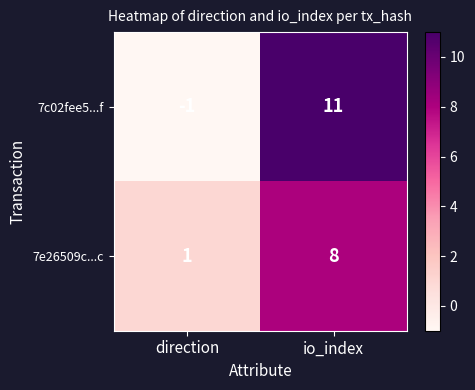

Rank the series at direction from lowest to highest value.

7c02fee5...f, 7e26509c...c